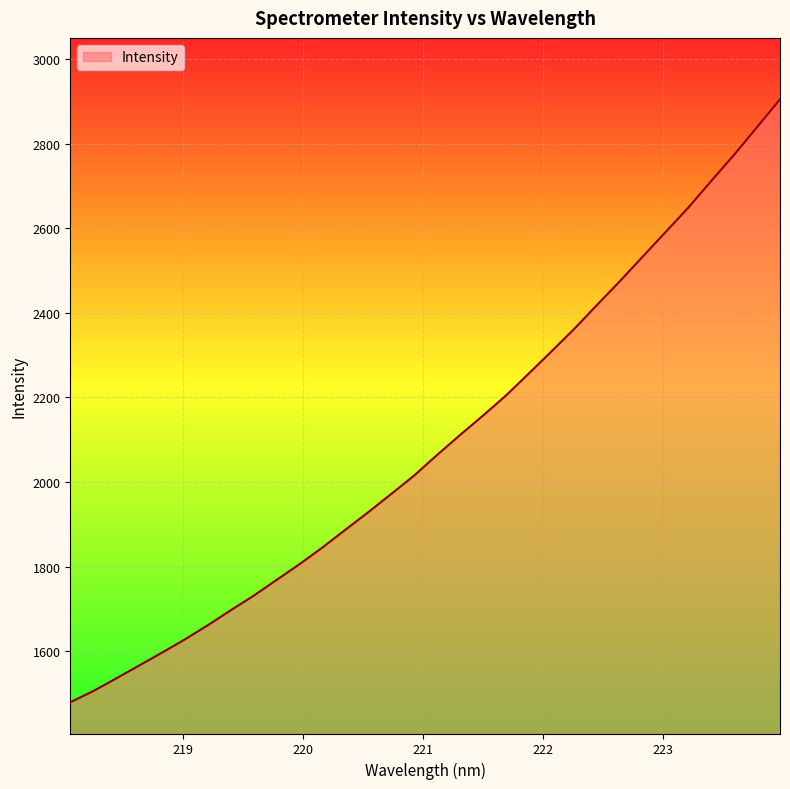

What is the greatest value displayed?

2904.7